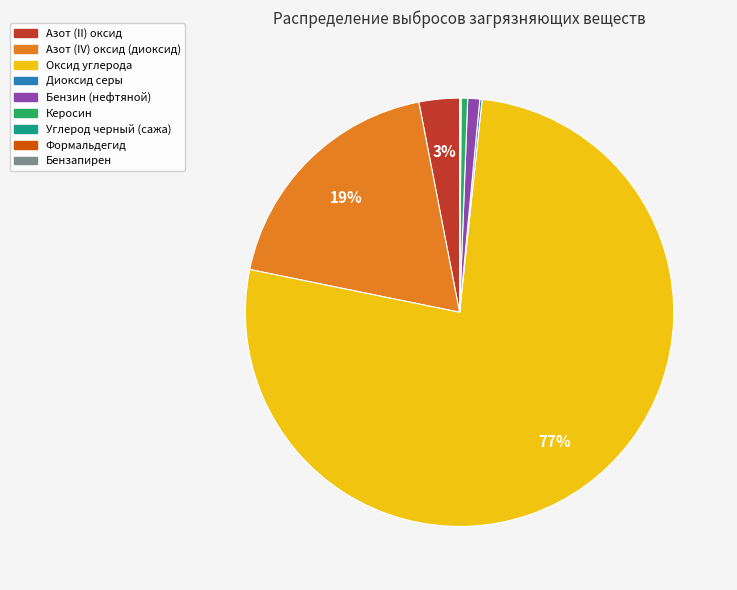

Which category has the biggest portion of the pie?

Оксид углерода